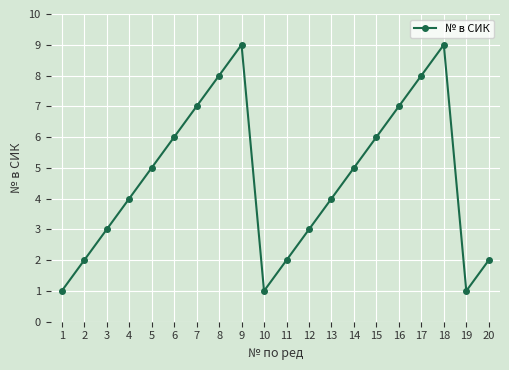

What is the sum of the values at 6 and 7?

13